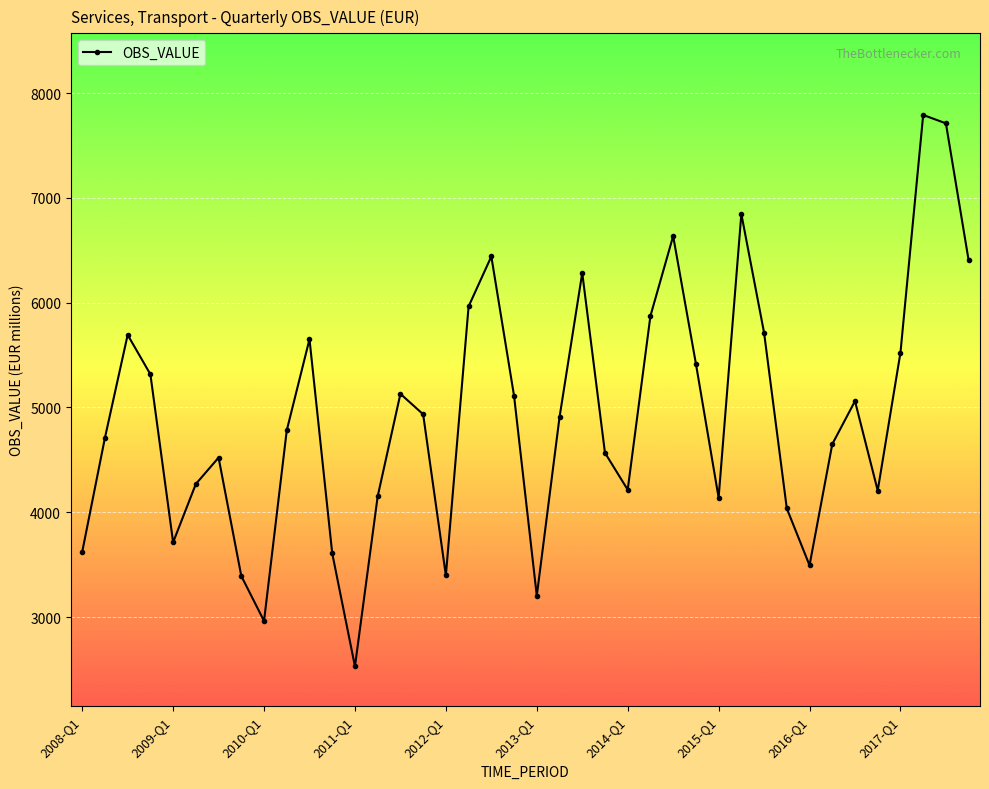

Count the number of categories in the chart.

40